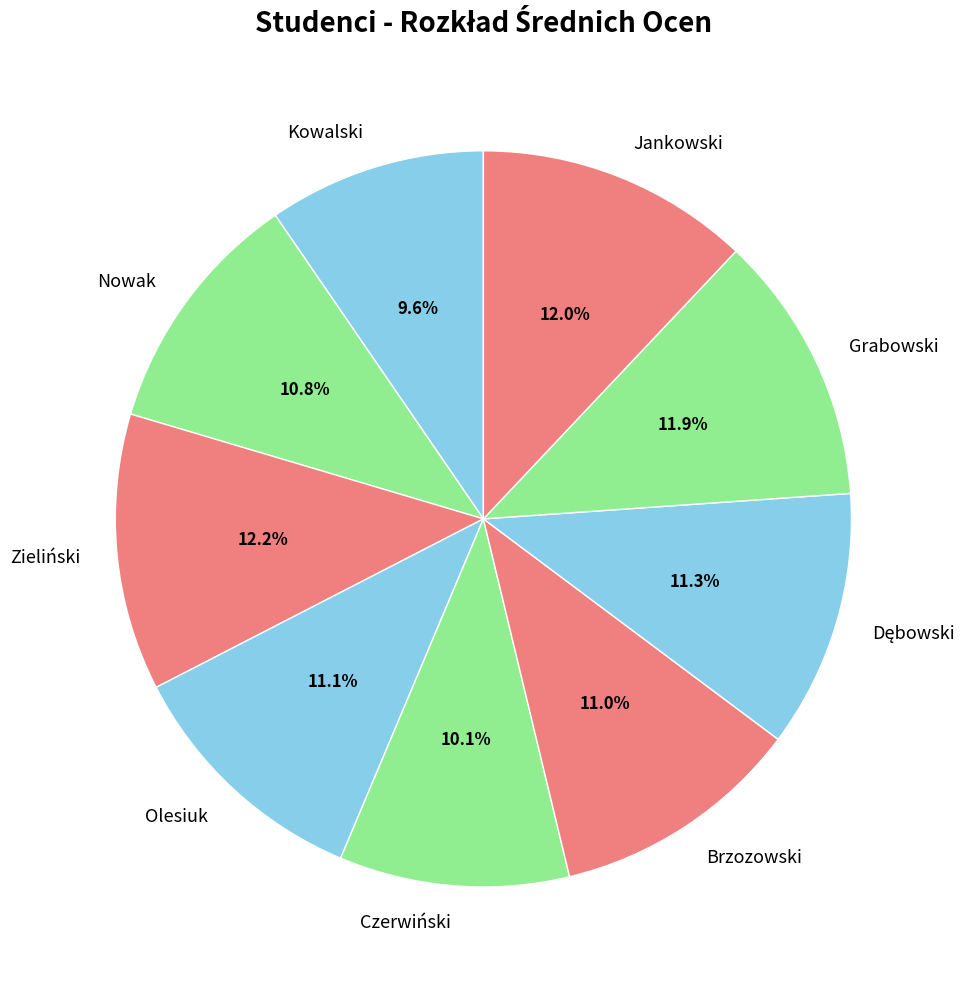

What is the smallest slice in the pie chart?

Kowalski